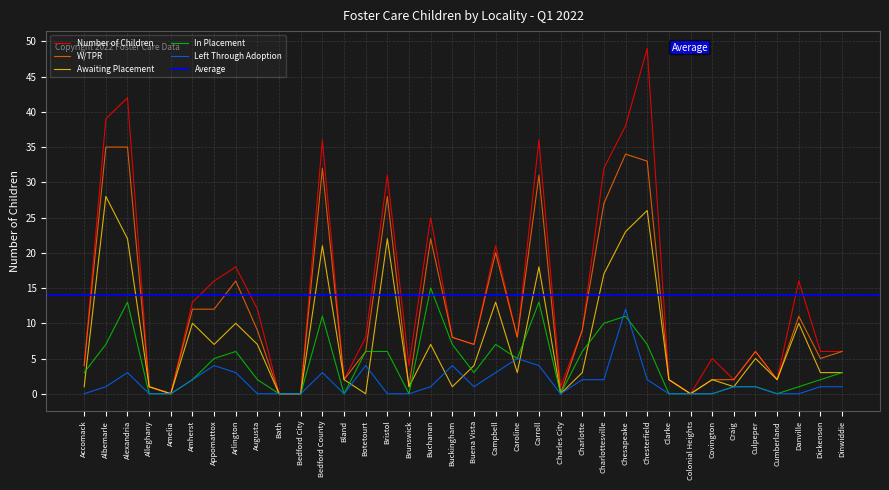

At which label does Left Through Adoption first exceed 1?

Alexandria